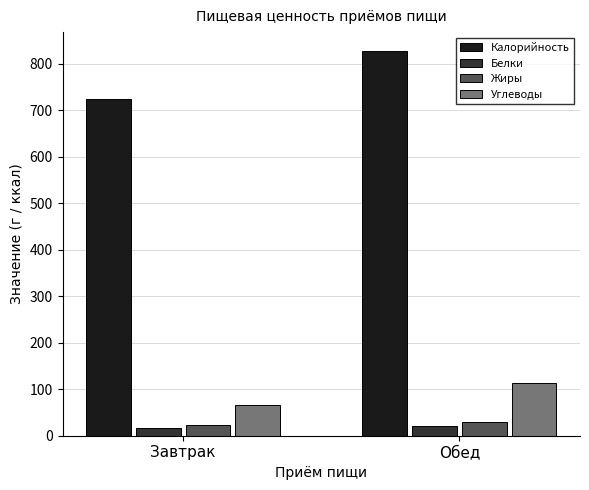

What is the spread (max minus min) of values at Завтрак?

708